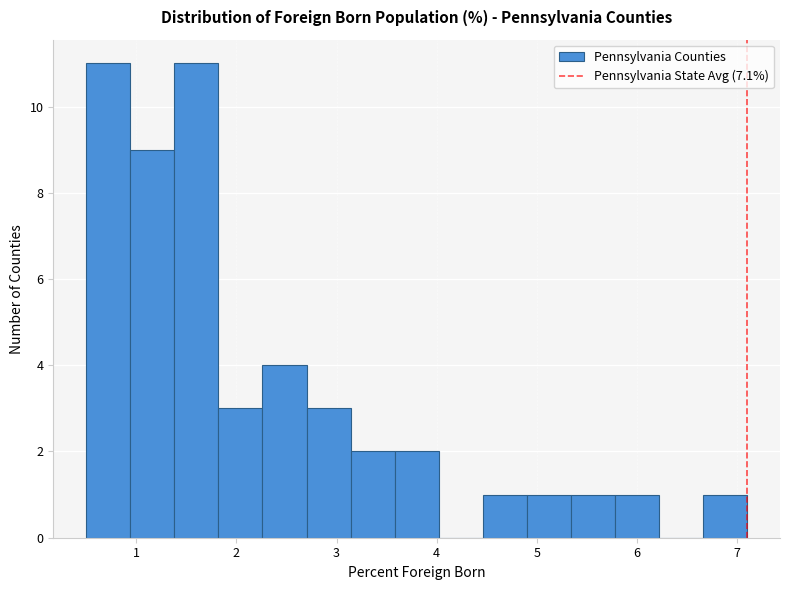

Reading left to right, list every bar in this chart as the range it spans on the x-axis followed by its height. Neither the bar edges nor the heights are printed on the chart, so give them approximately, as read against the axes.

0.50 to 0.94: 11
0.94 to 1.38: 9
1.38 to 1.82: 11
1.82 to 2.26: 3
2.26 to 2.70: 4
2.70 to 3.14: 3
3.14 to 3.58: 2
3.58 to 4.02: 2
4.02 to 4.46: 0
4.46 to 4.90: 1
4.90 to 5.34: 1
5.34 to 5.78: 1
5.78 to 6.22: 1
6.22 to 6.66: 0
6.66 to 7.10: 1